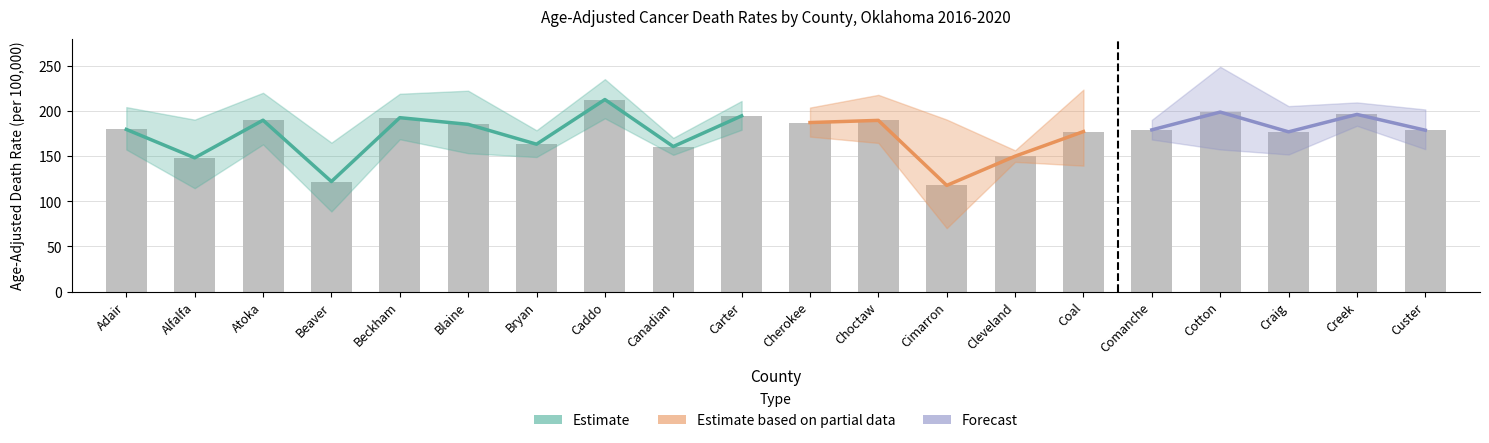

What is the sum of all Upper_CI values?

4068.7